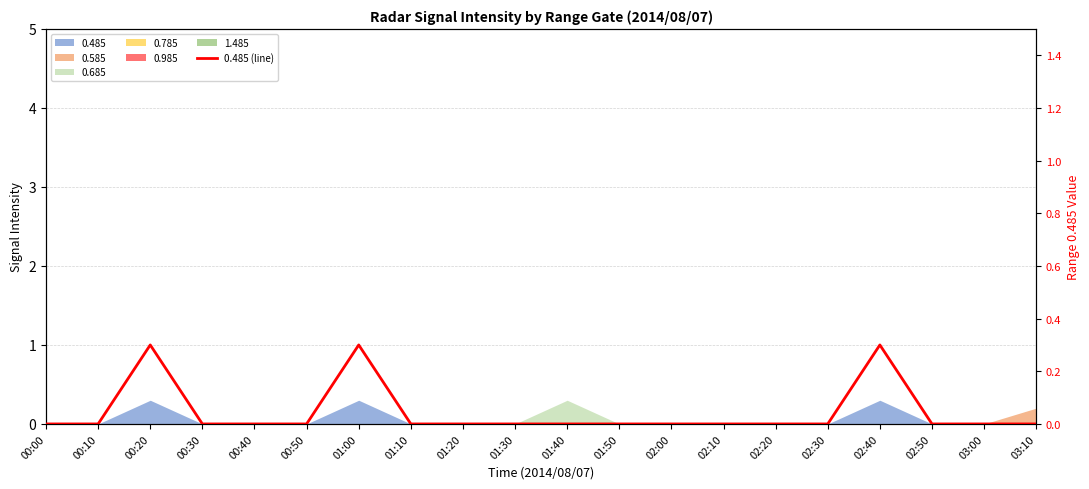

Count the number of values greater than 0.

3